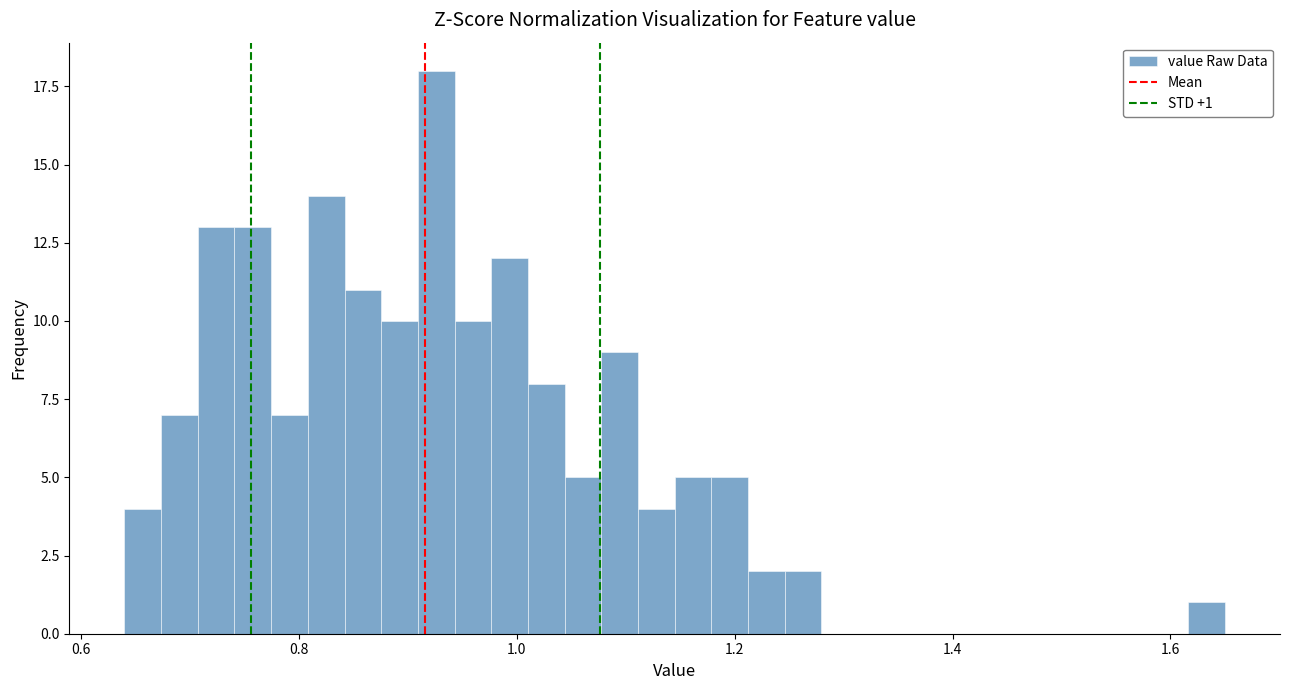

Around what value on the x-axis is the tallest bar? Give the approximate position of its centre, as read against the axis.

0.92